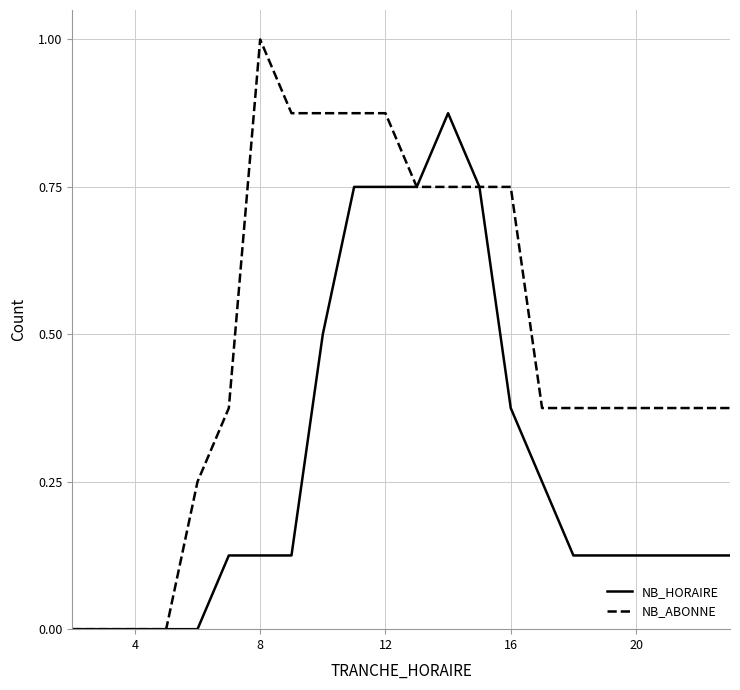

Rank the series by their average value, from highest to lowest.

NB_ABONNE, NB_HORAIRE